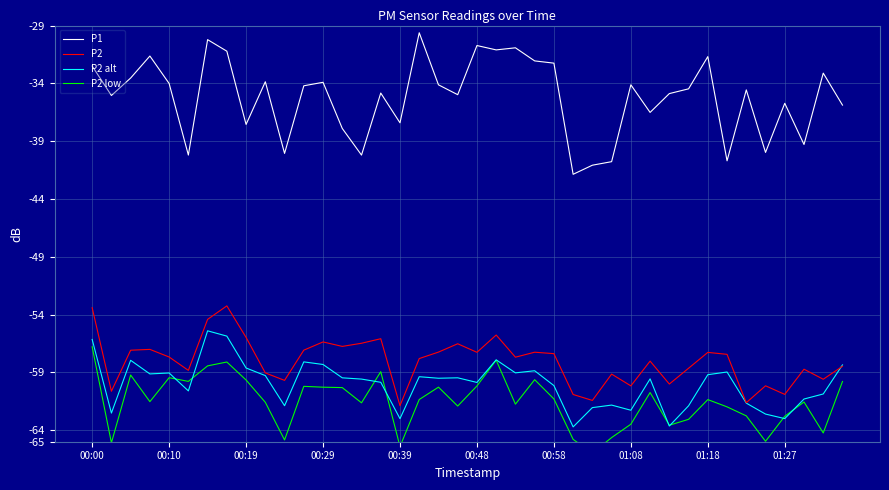

The value of P1 at 00:00 is -32.5. True or false?

True